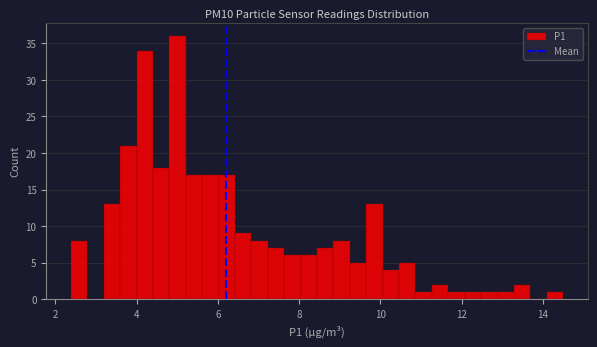

Read against the x-axis, roughly where is the centre of the tallest bar?

5.0